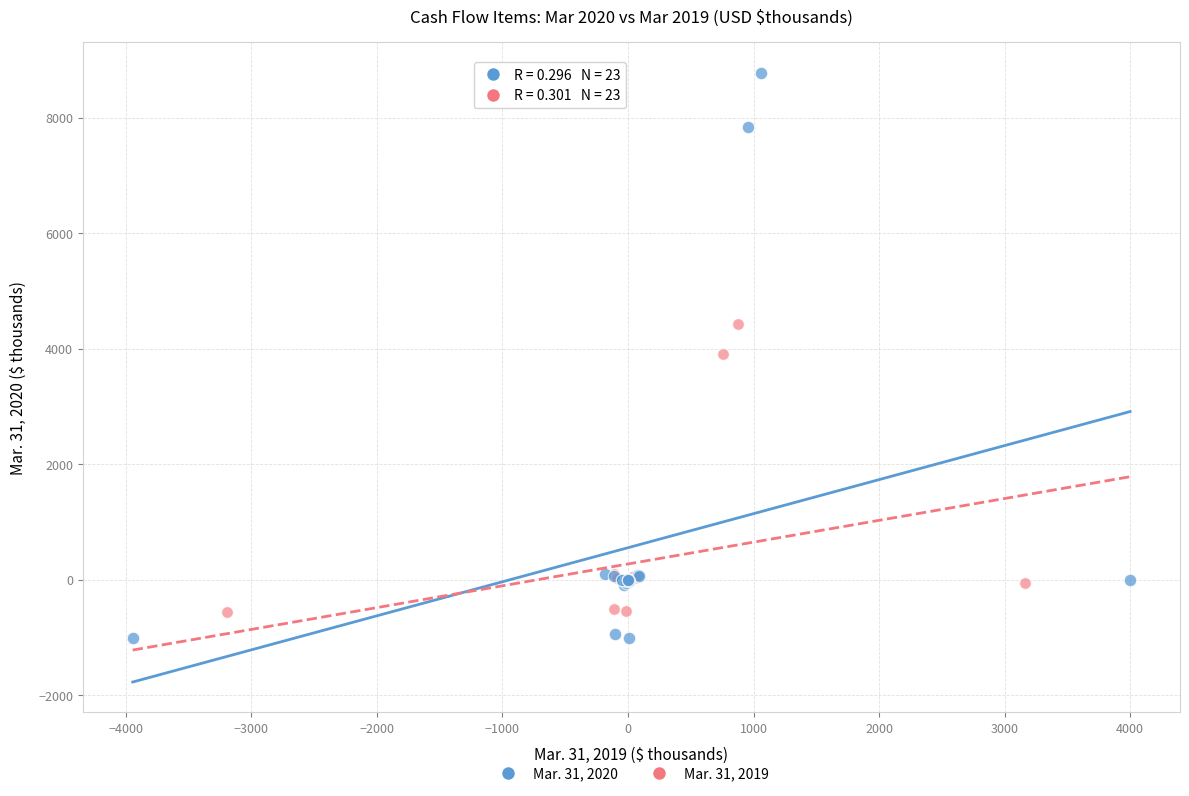

Which series reaches the minimum Y coordinate?

Mar. 31, 2020